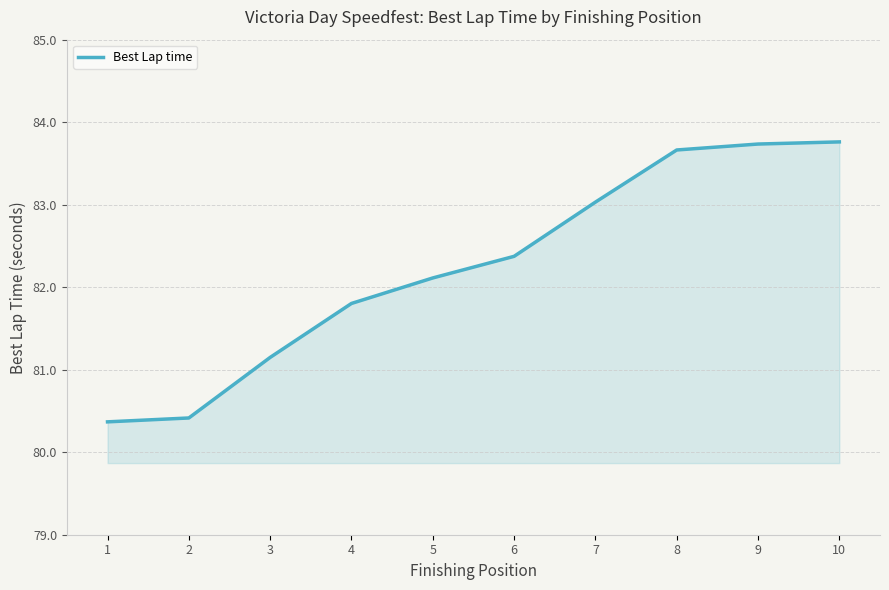

What is the sum of all values?

822.4